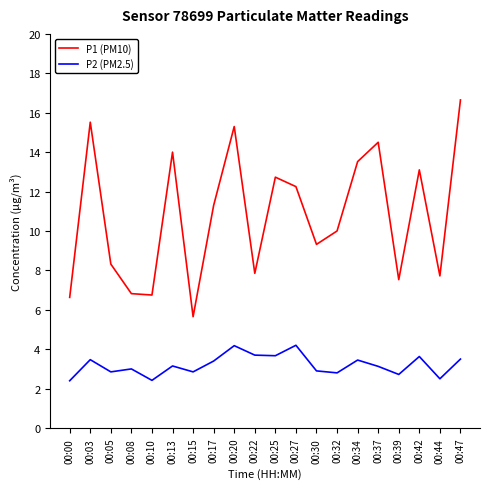

How many lines are shown in the chart?

2